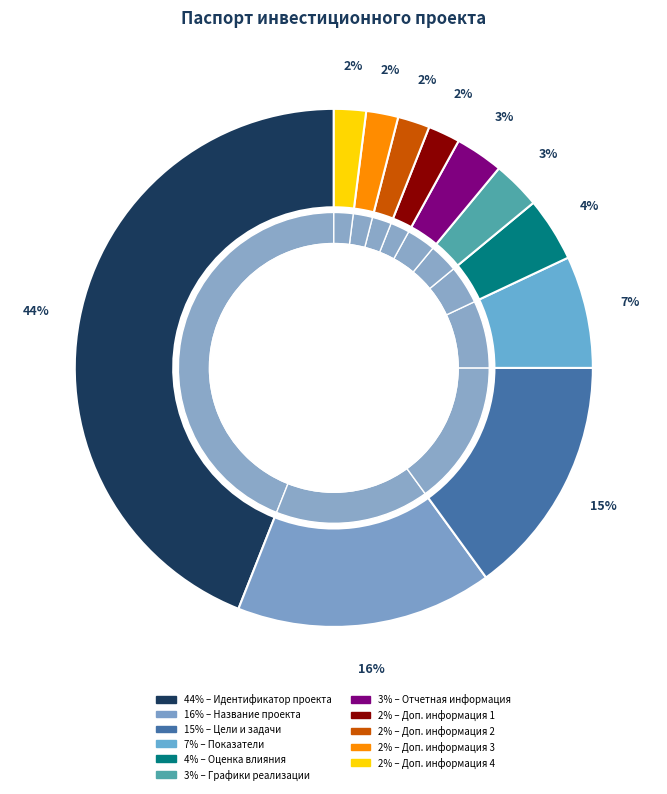

To the nearest percent, what is the difference between the 9 and Графики реализации инвестиционных проектов slice percentages?

1%